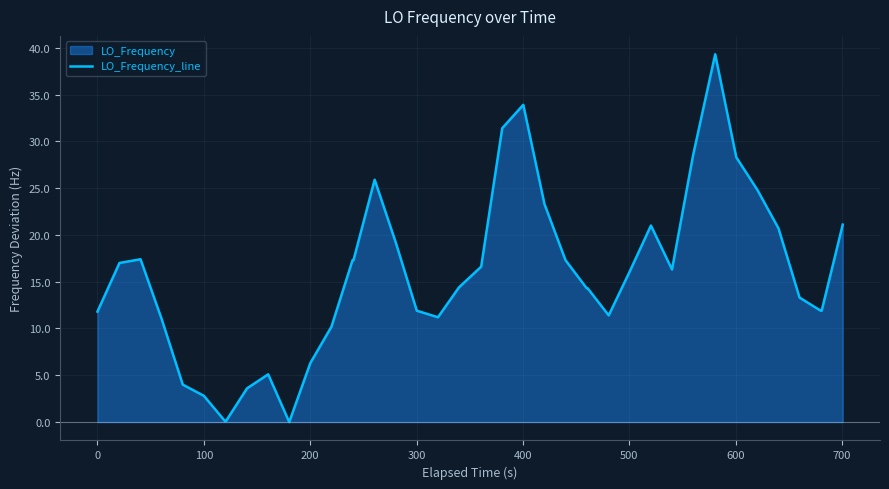

Reading right to left, list all the values displayed in this chart.

21.1	11.9	11.9	13.3	20.7	24.8	28.3	39.3	28.5	16.3	21.0	16.1	11.4	14.3	14.3	17.3	23.3	33.9	31.4	16.6	14.4	11.2	11.9	19.2	25.9	17.3	17.3	10.2	6.3	0.0	5.1	3.6	0.1	0.1	2.8	4.0	11.0	17.4	17.0	11.8